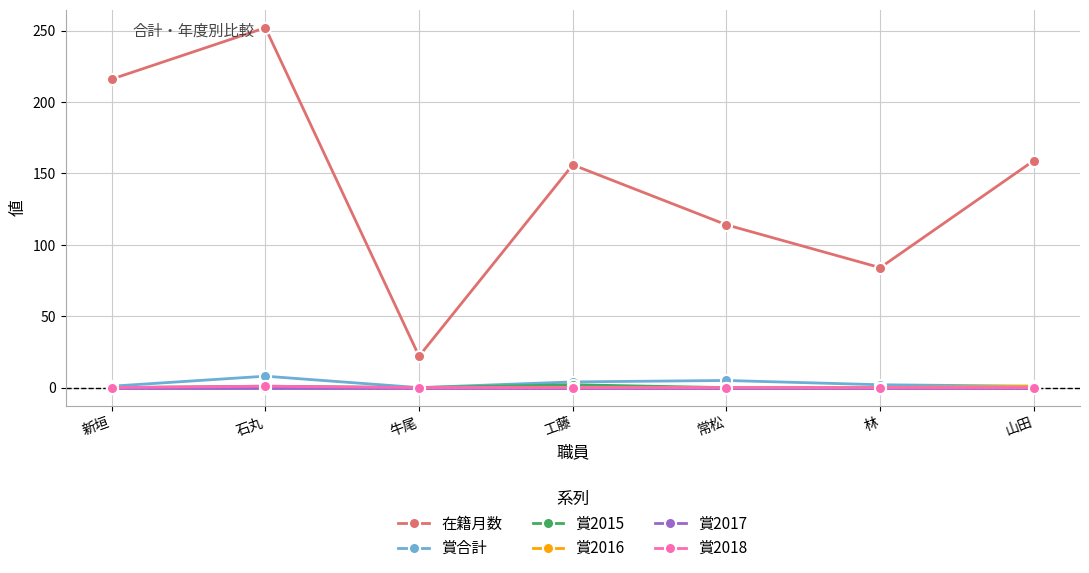

Which series has the largest total across all categories?

在籍月数